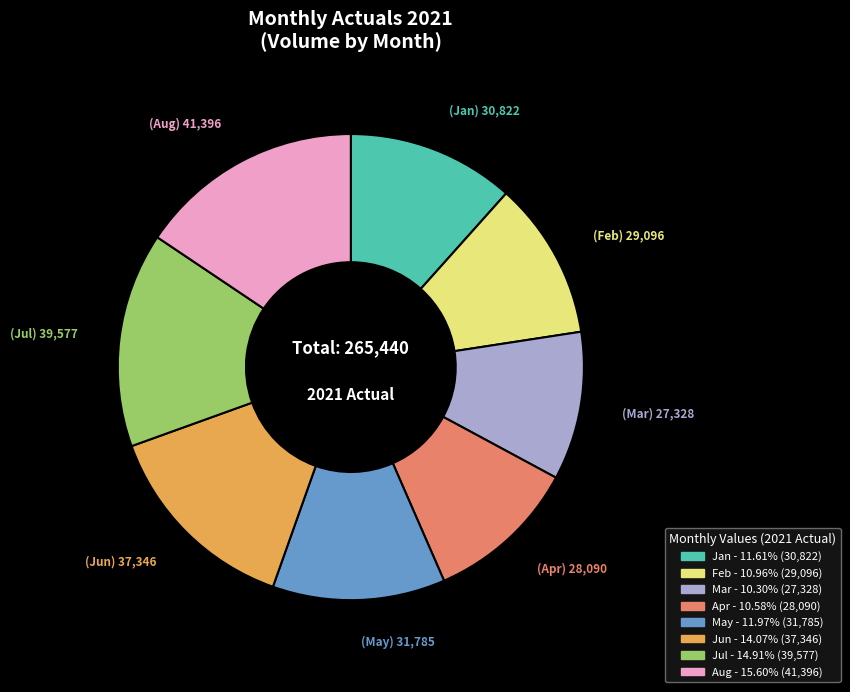

The Jul slice represents 6% of the pie. True or false?

False